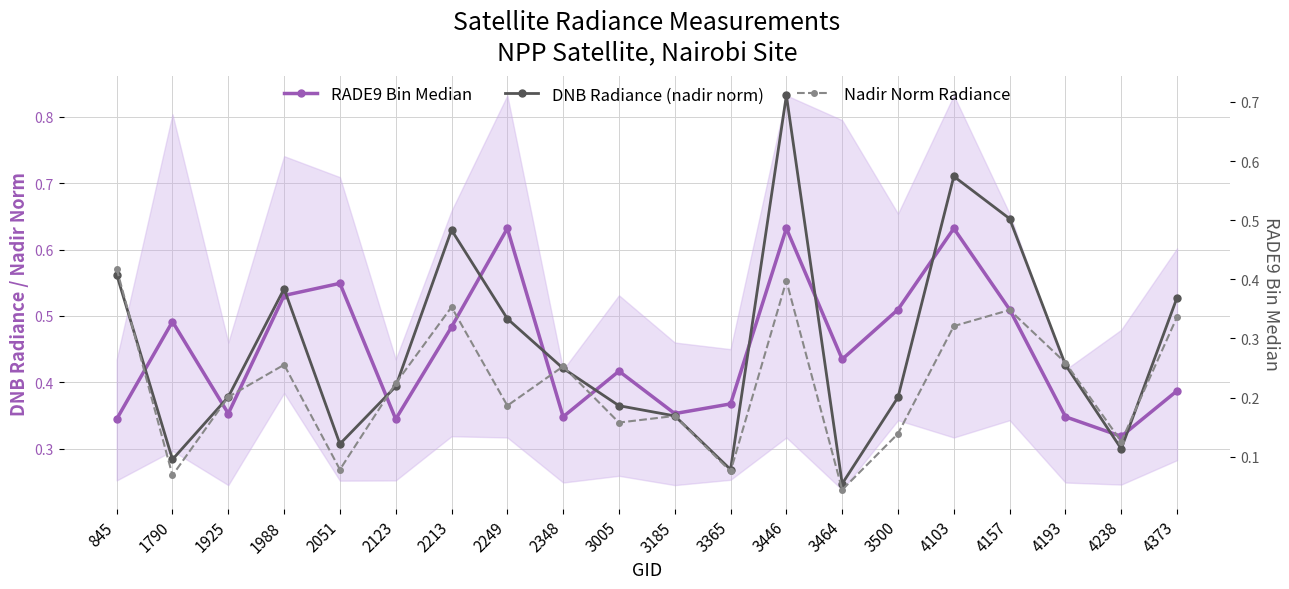

At 1988, list the series in order from smallest to largest.

Nadir Norm Radiance, DNB Radiance (nadir norm), RADE9 Bin Median